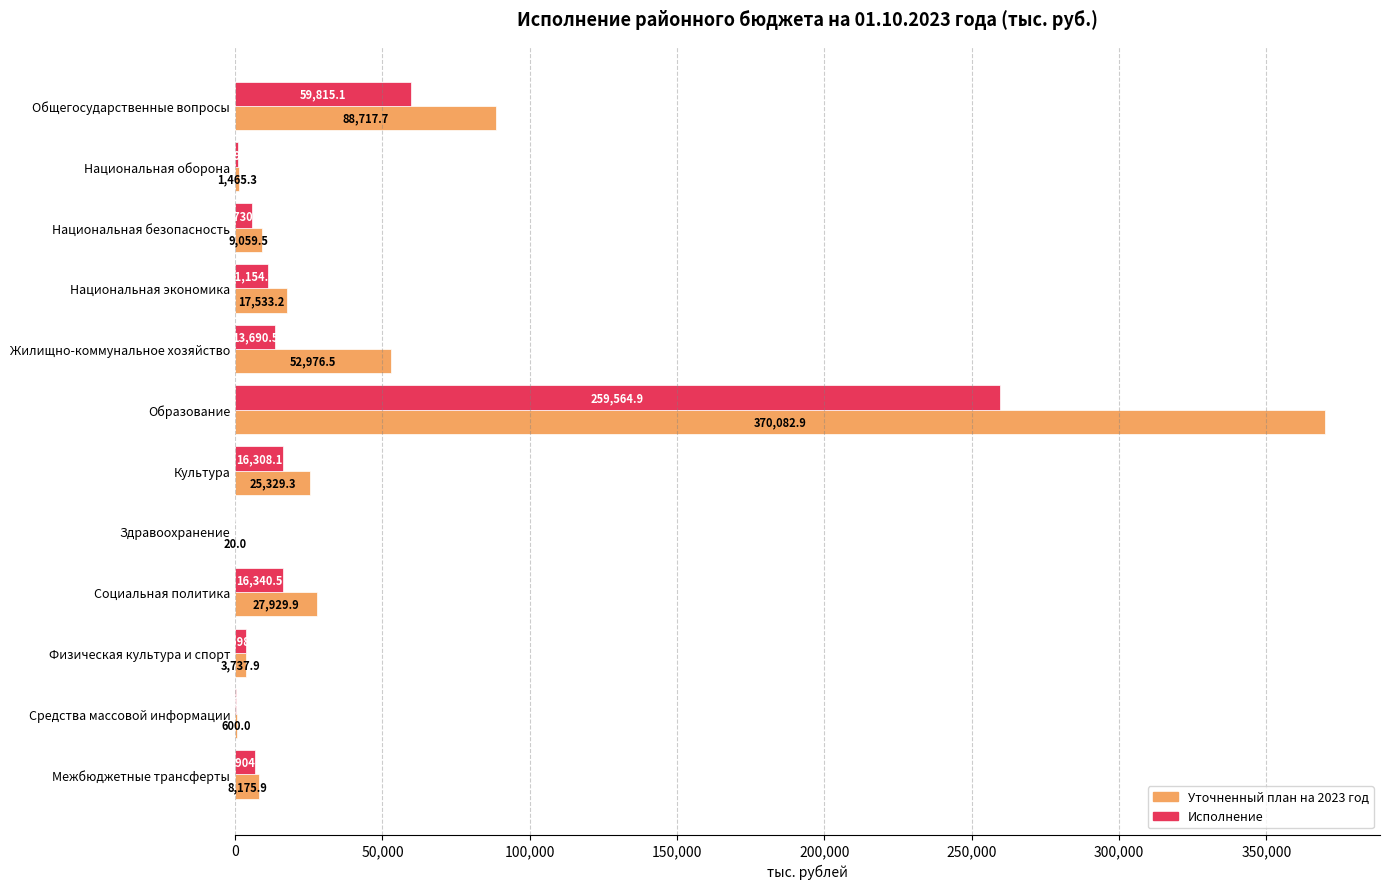

Is the value of Уточненный план на 2023 год at Межбюджетные трансферты greater than the value of Исполнение at Национальная безопасность?

Yes